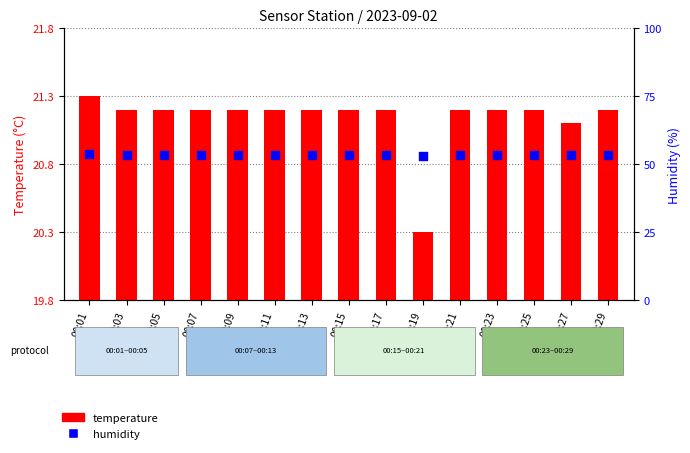

Which series contains the lowest Y value?

temperature